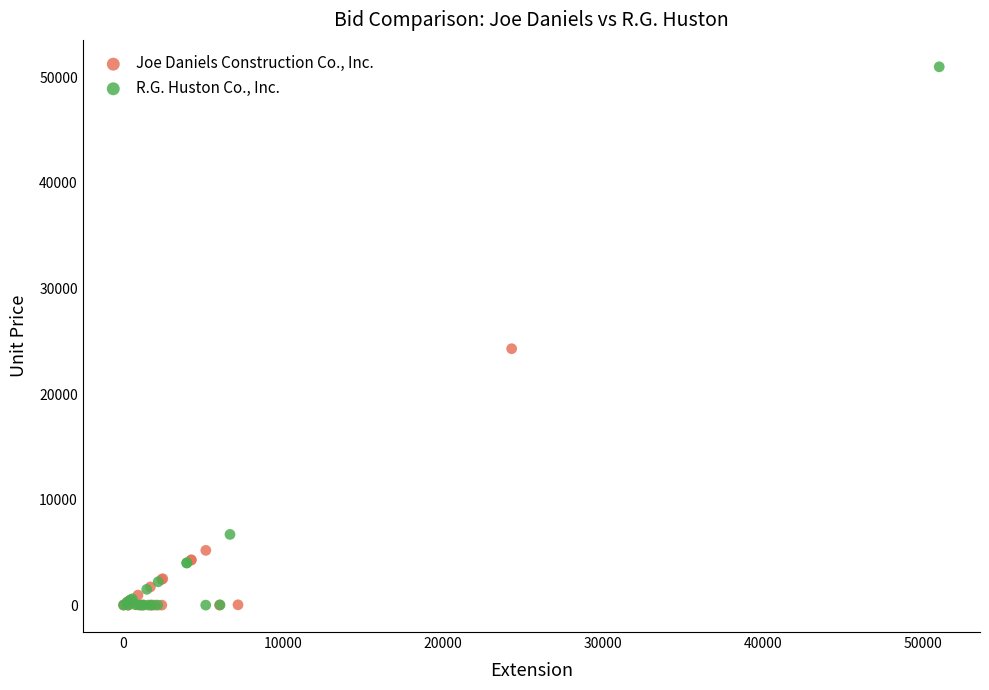

Which series has the widest spread of Y values?

R.G. Huston Co., Inc.